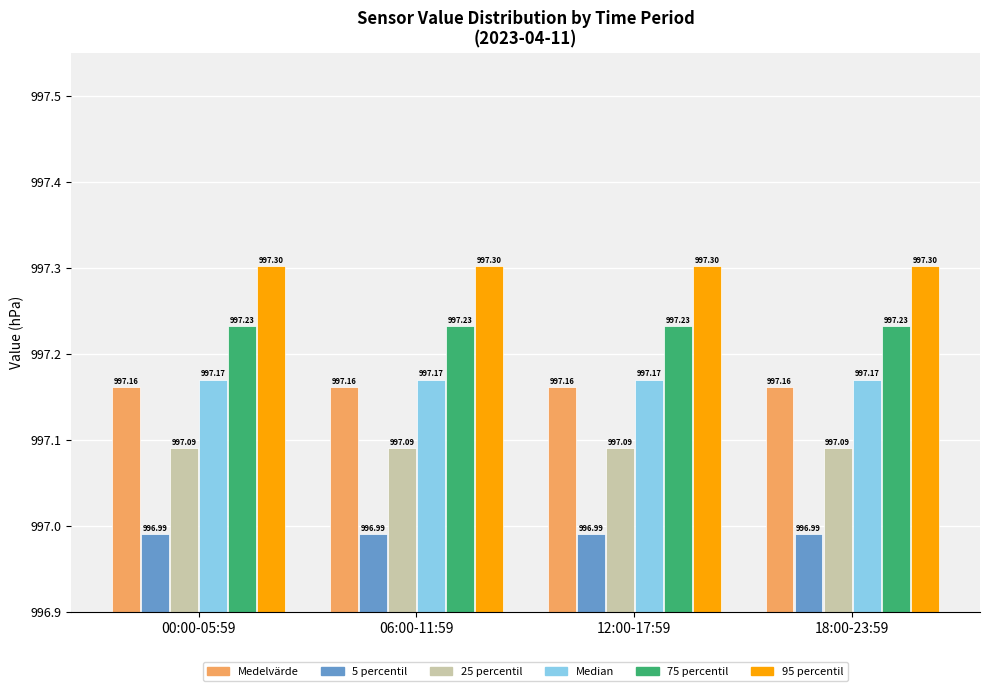

At how many categories does at least one series exceed 997?

4